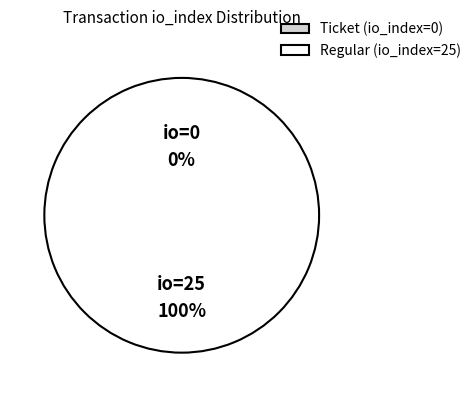

Between Regular (io_index=25) and Ticket (io_index=0), which is larger?

Regular (io_index=25)